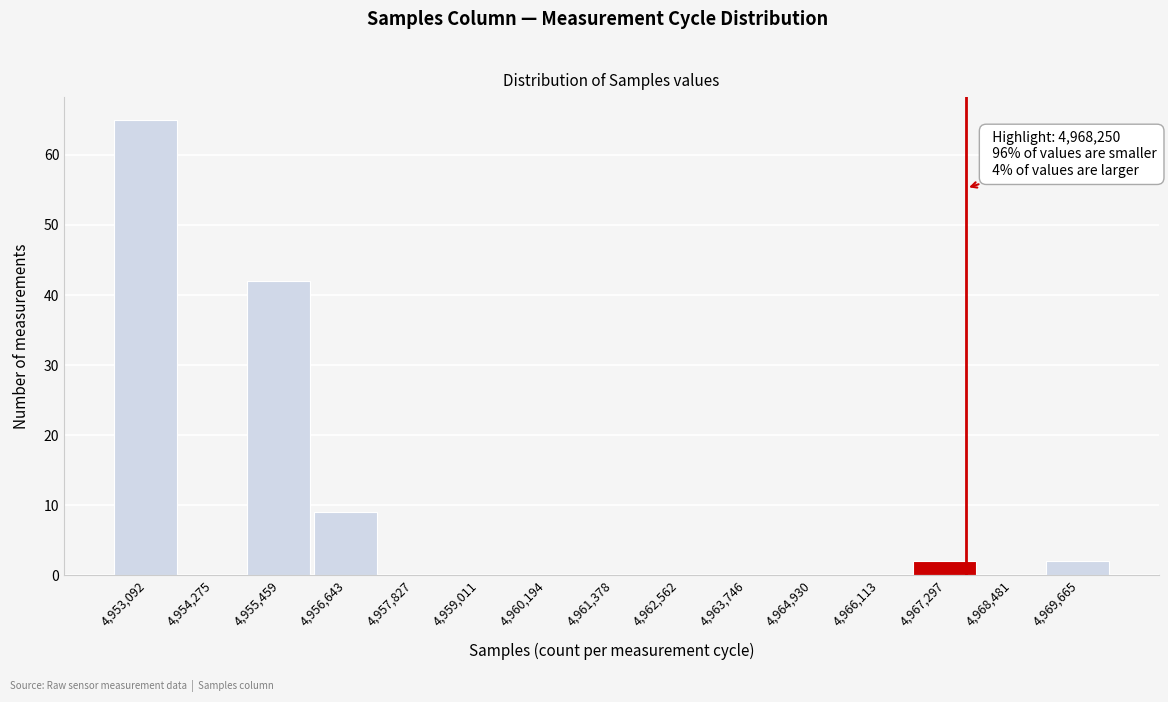

Reading right to left, extract all data points from this chart.

4,969,665=2	4,968,481=0	4,967,297=2	4,966,113=0	4,964,930=0	4,963,746=0	4,962,562=0	4,961,378=0	4,960,194=0	4,959,011=0	4,957,827=0	4,956,643=9	4,955,459=42	4,954,275=0	4,953,092=65